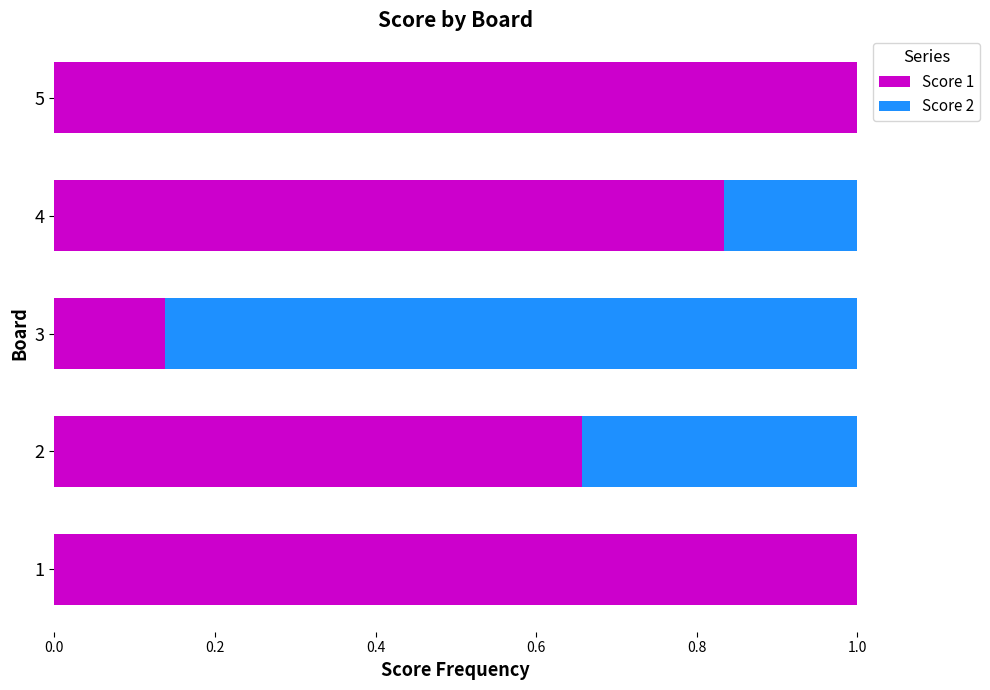

Is it true that Score 1 equals 1.0 at 5?

True